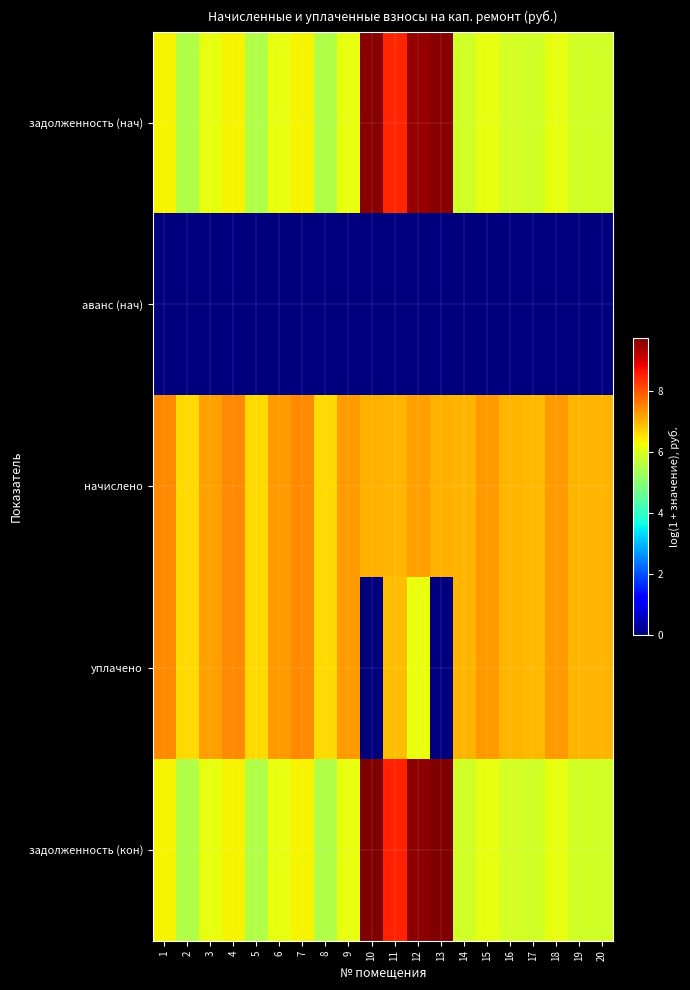

At 6, list the series in order from smallest to largest.

аванс (нач), задолженность (нач), задолженность (кон), начислено, уплачено